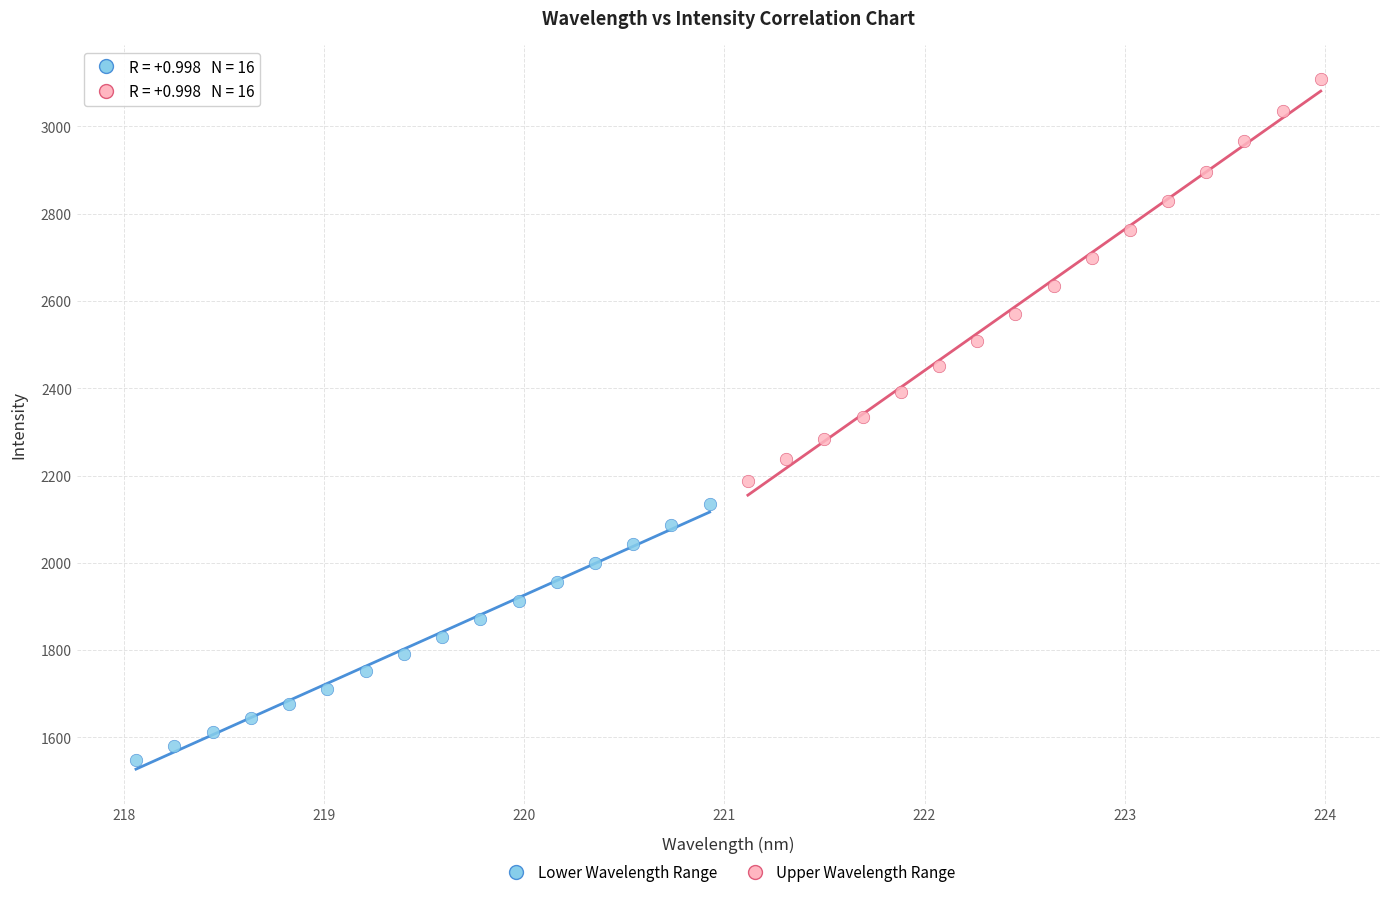

Which series reaches the maximum Y coordinate?

Upper Wavelength Range